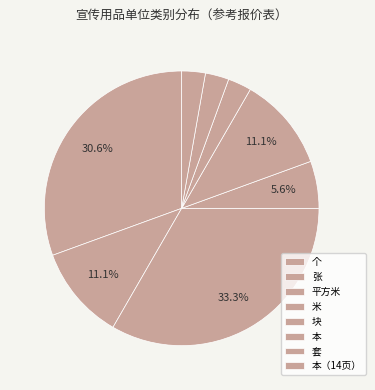

Which category has the smallest portion of the pie?

本